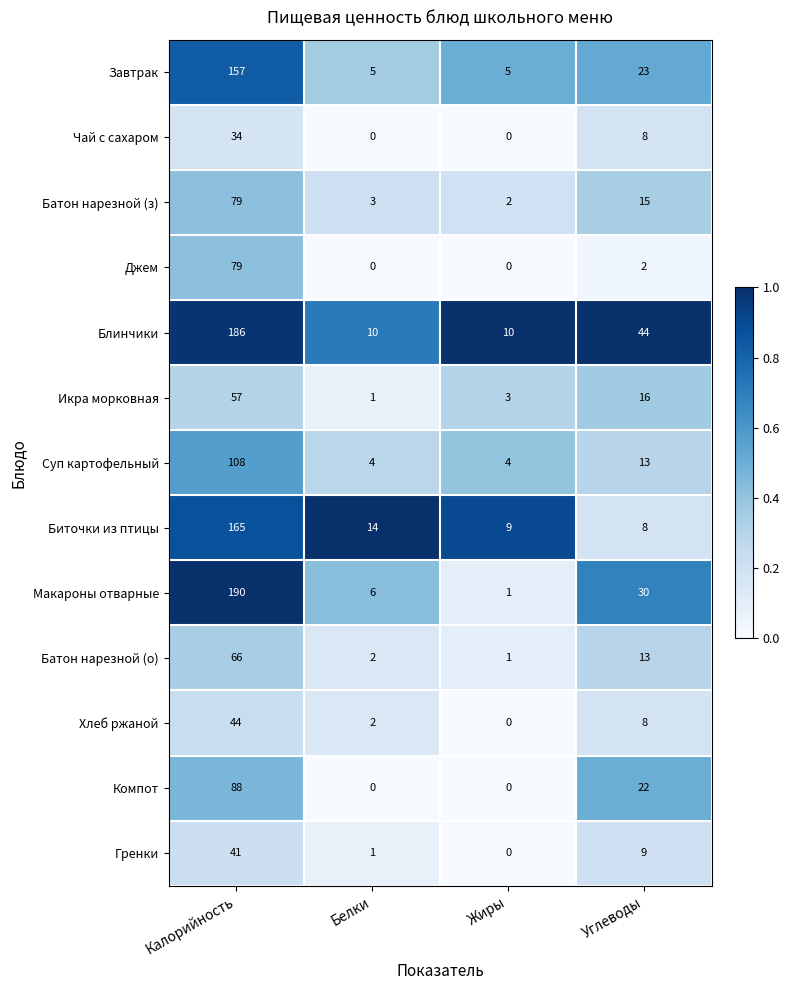

At which label is Компот closest to 44?

Углеводы